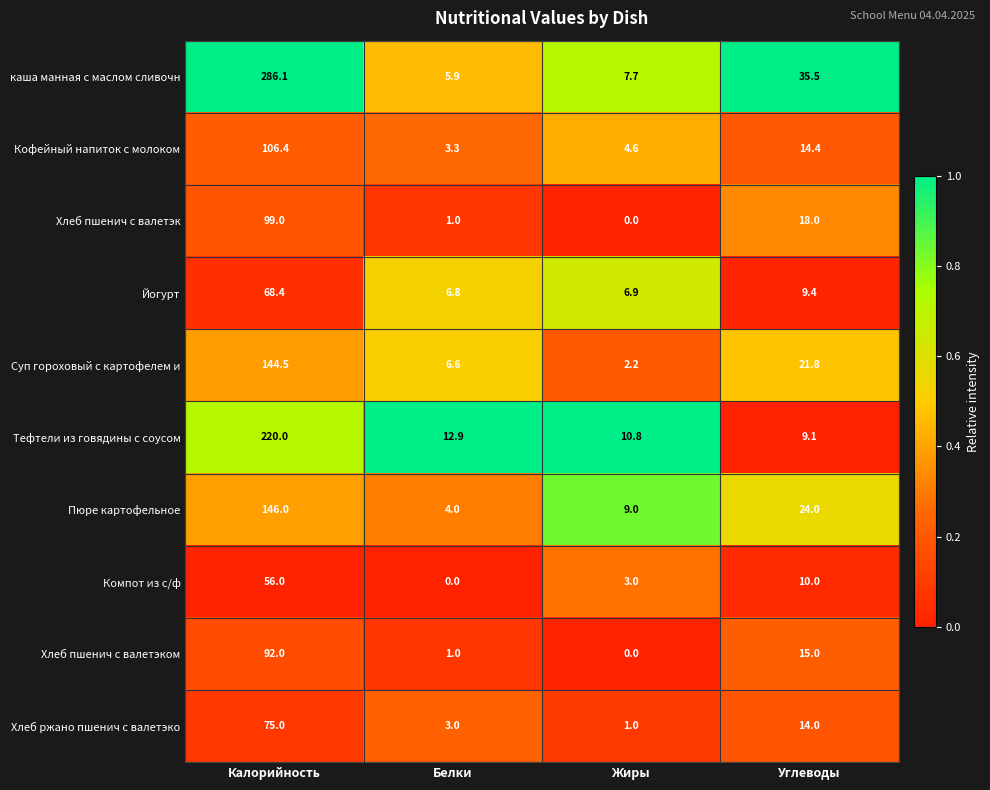

What is the difference between the maximum and minimum values in the Хлеб пшенич с валетэк series?

99.0